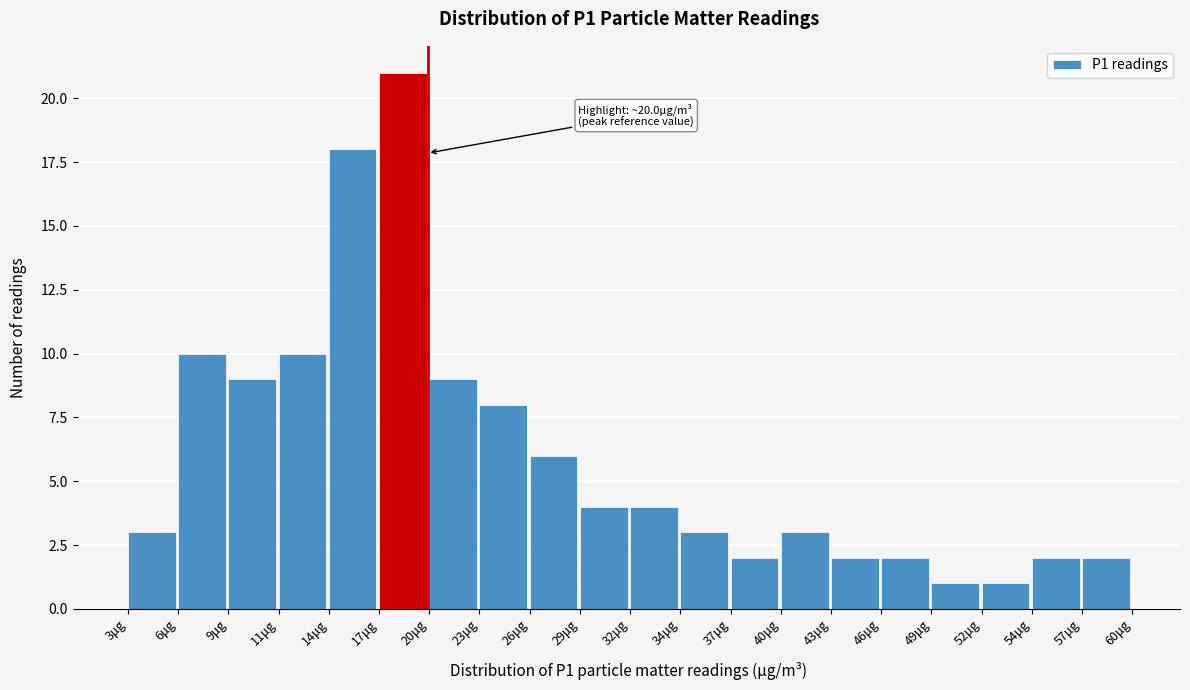

Which range on the x-axis has the tallest bar?

17.0 to 20.0